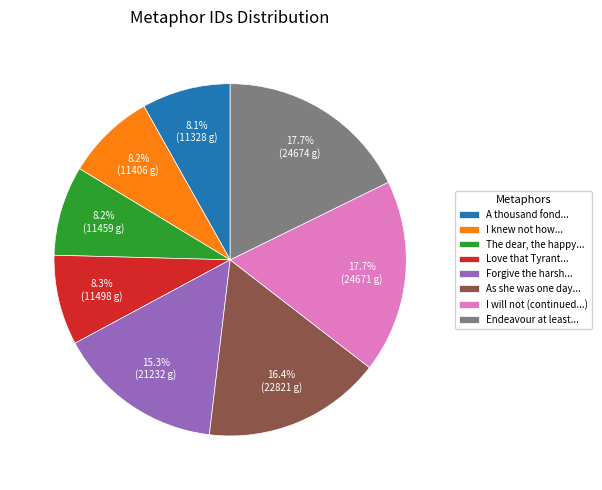

Combined, do Forgive the harsh... and The dear, the happy... account for over 50%?

No